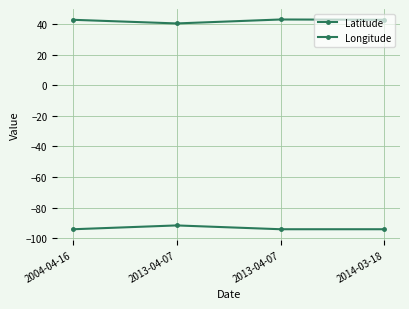

True or false: Latitude and Longitude cross at least once.

False